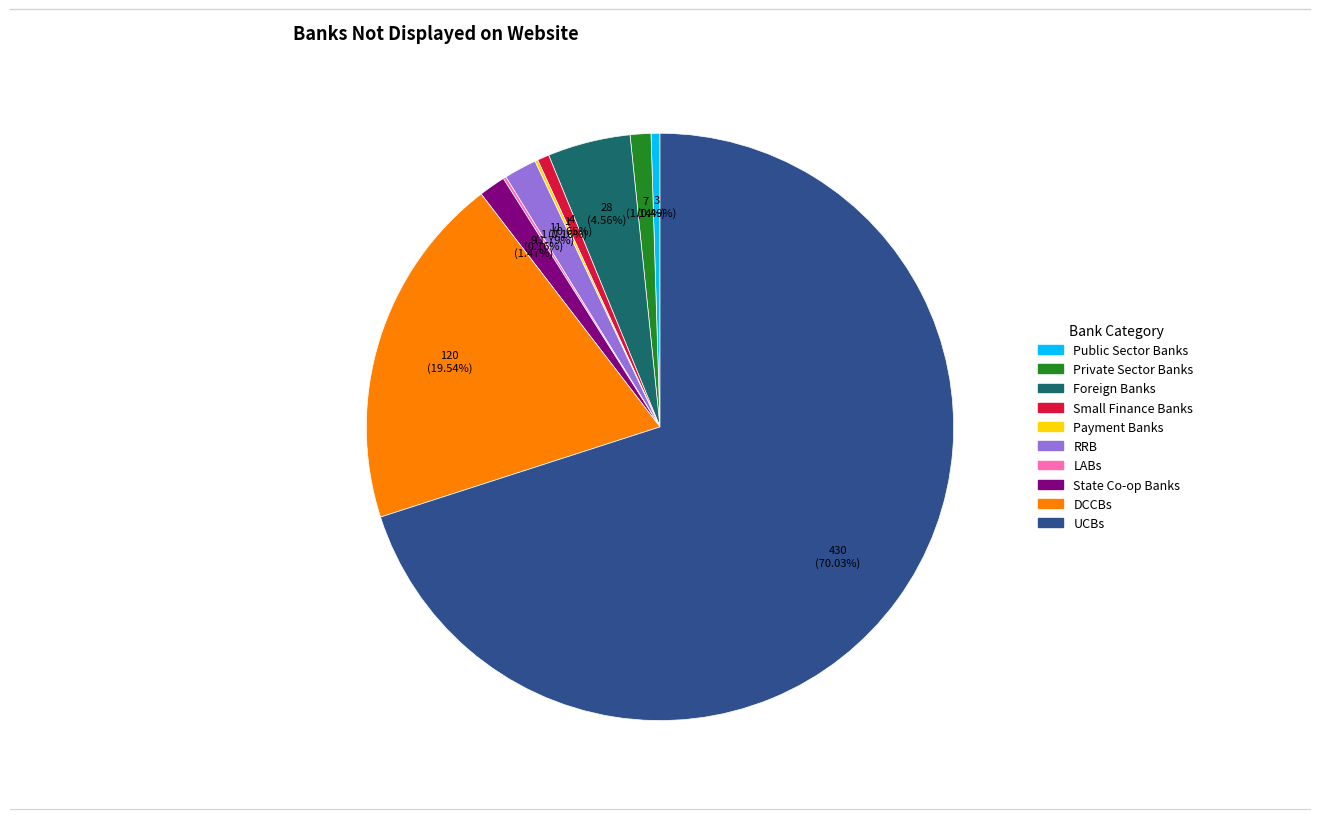

To the nearest percent, what is the difference between the largest and smallest slice percentages?

70%